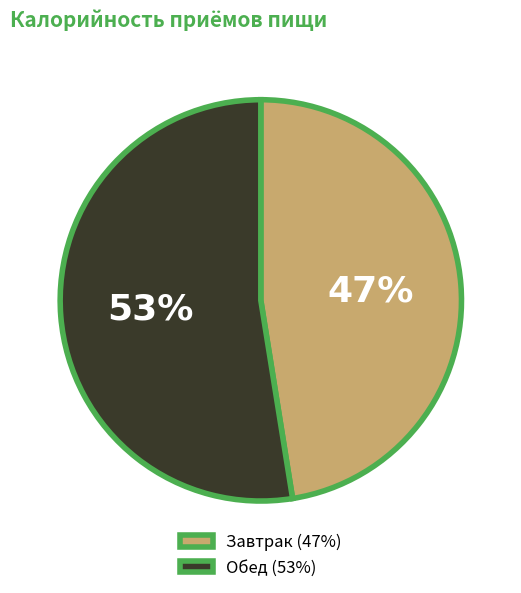

Do Завтрак and Обед together represent more than half of the pie?

Yes